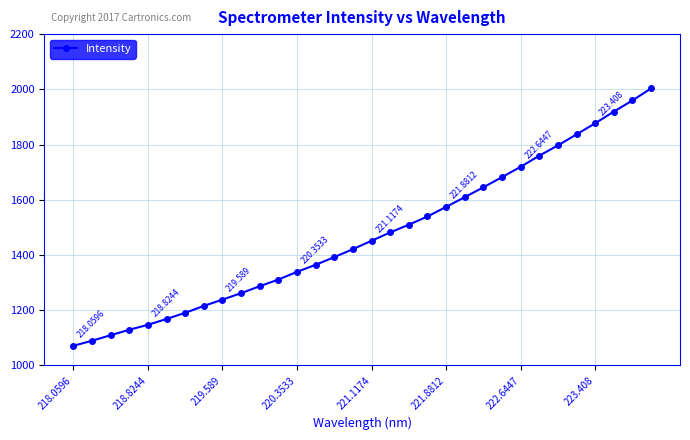

What is the sum of all values?

47098.6